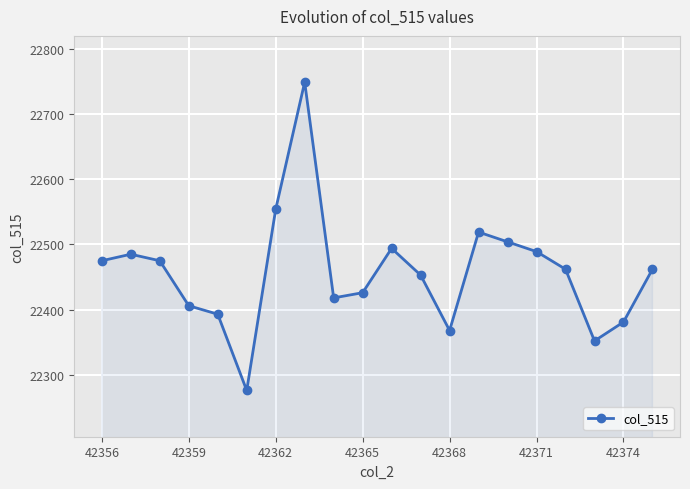

What is the value of the 2nd point from the left?

22485